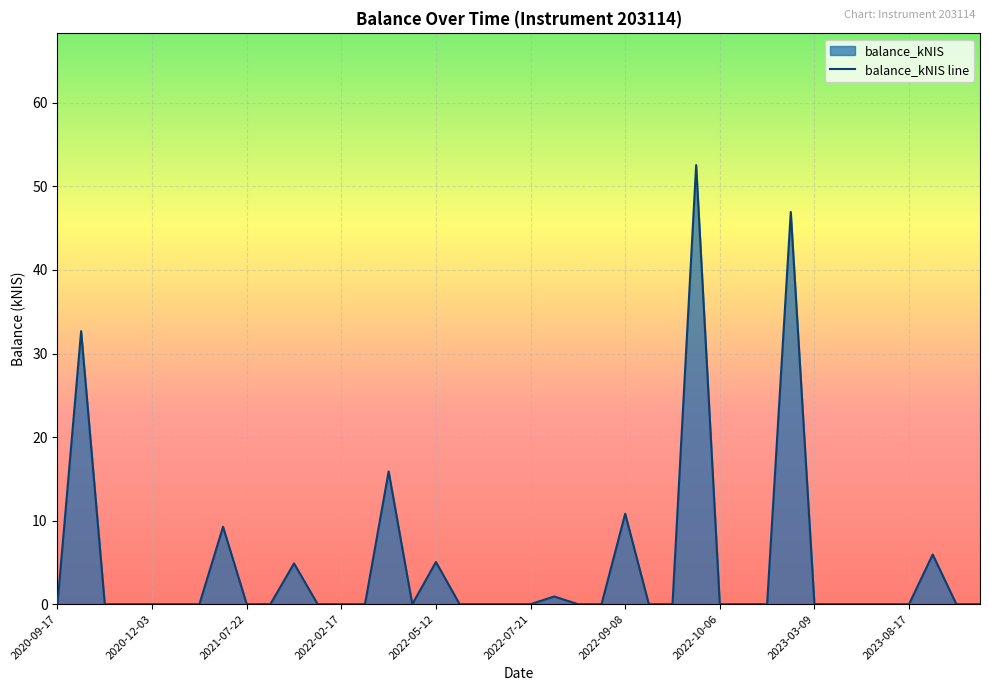

Is it true that the value at 2022-09-08 is 10.8?

True